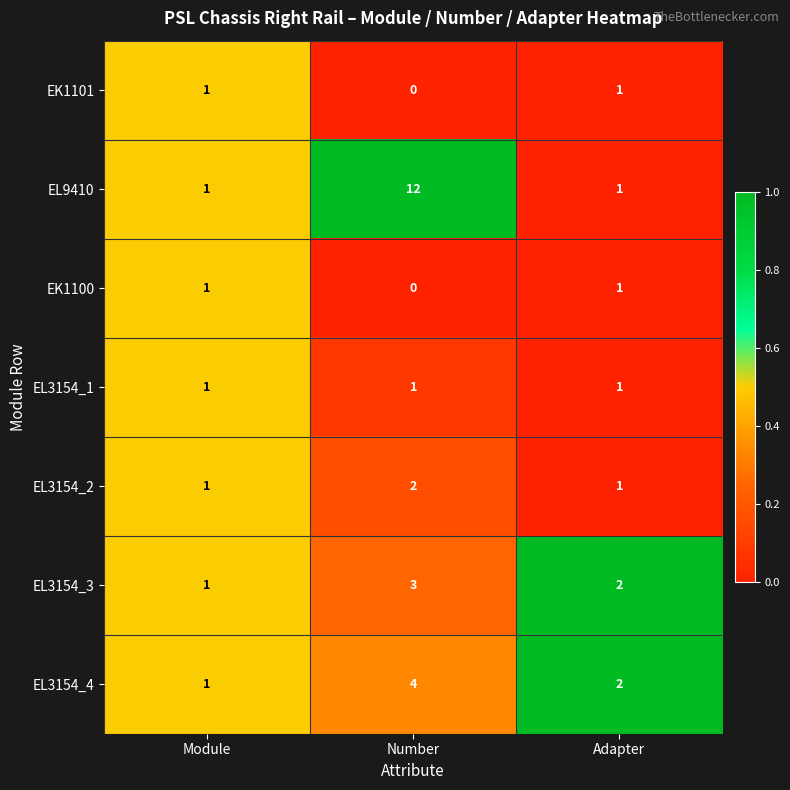

True or false: EK1100 has a value of 1 at Adapter.

True